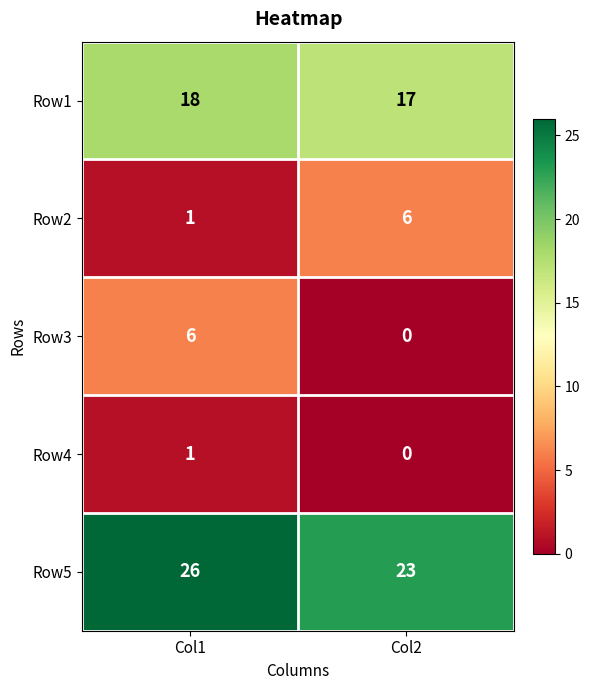

Which category has the lowest value across all series?

Col2